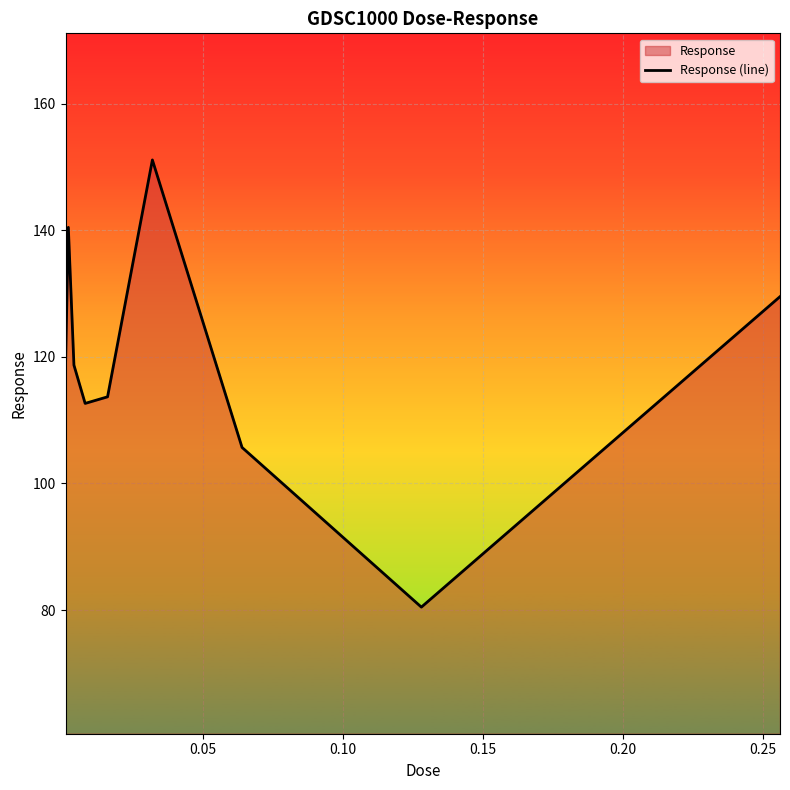

What is the smallest value displayed?

80.5